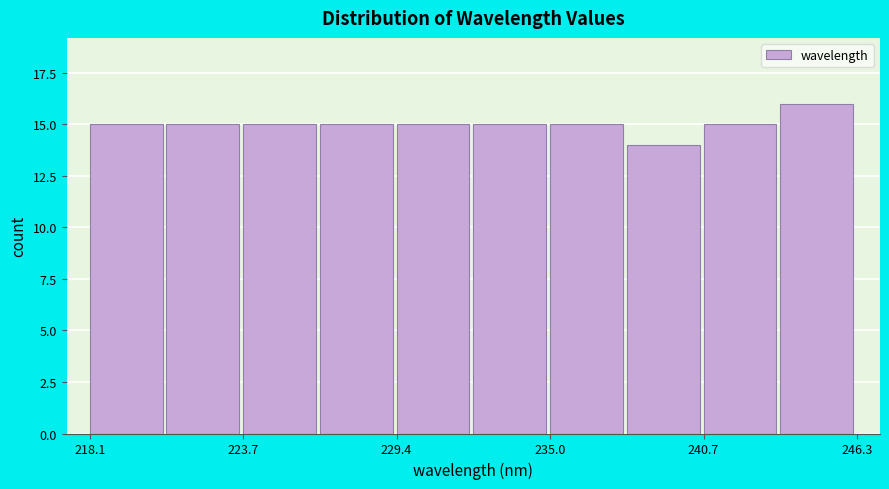

Read against the x-axis, roughly where is the centre of the tallest bar?

245